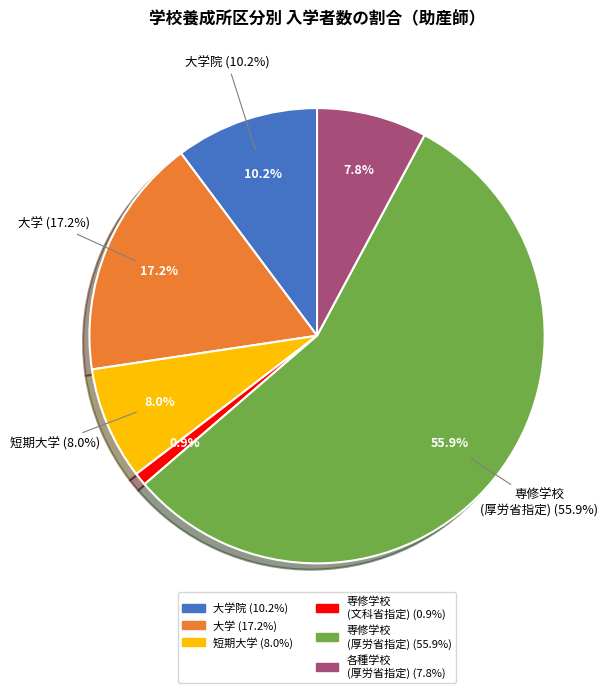

To the nearest percent, what percentage of the pie is 各種学校(厚生労働大臣又は都道府県知事指定)?

8%